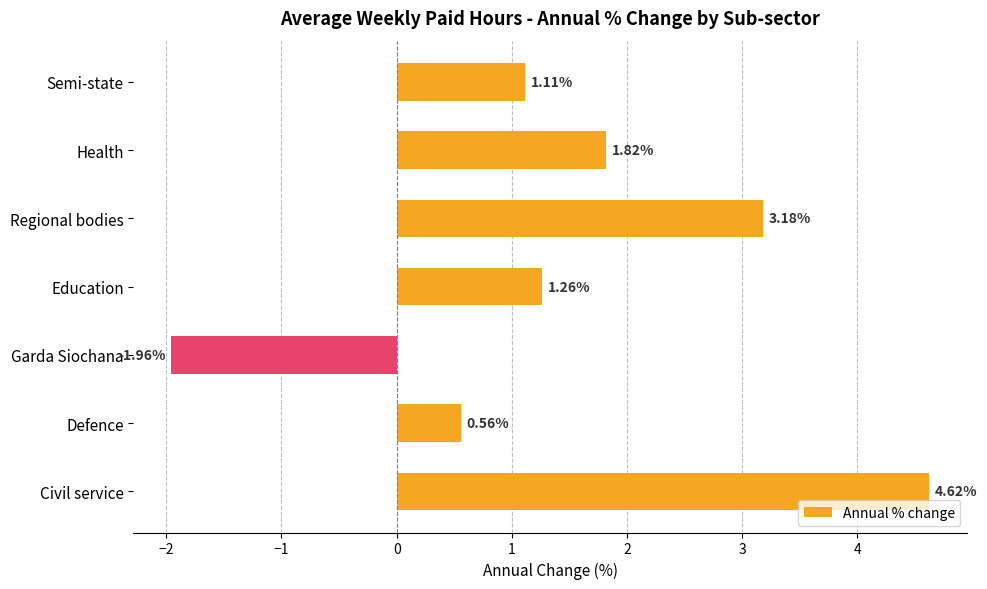

Which category has the highest value across all series?

Civil service